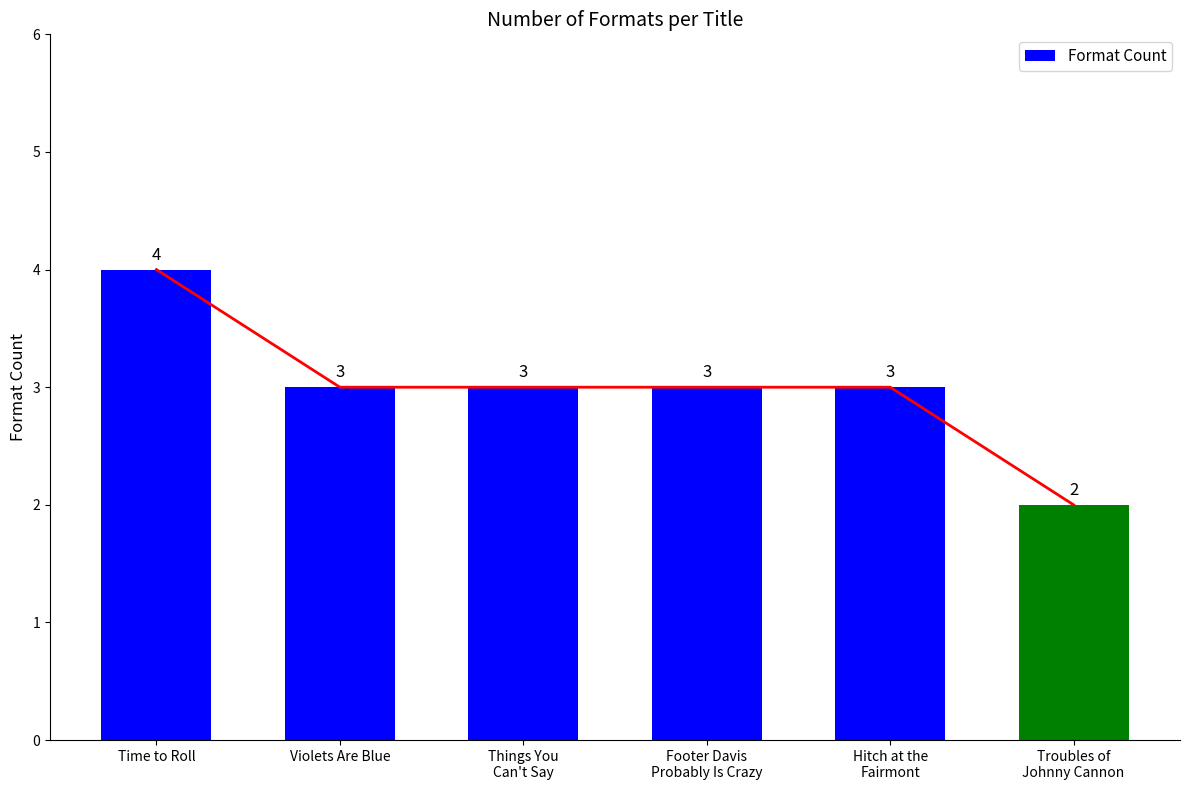

Which label corresponds to the largest value in the chart?

Time to Roll